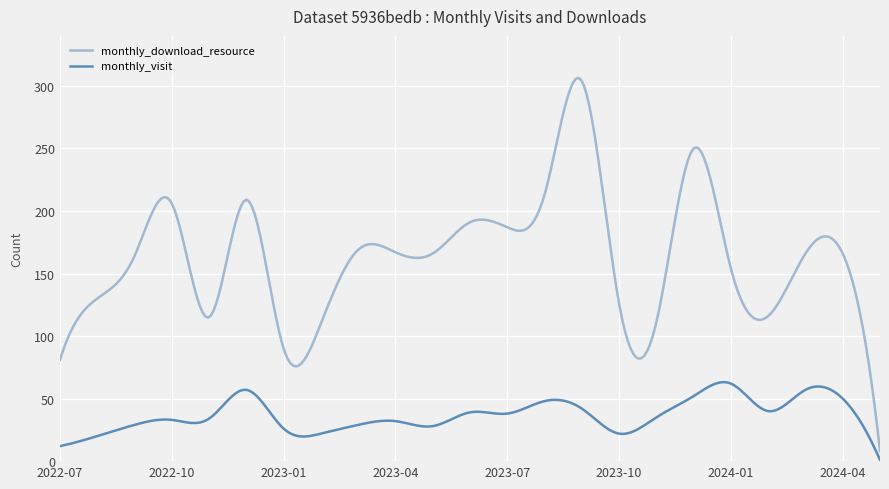

Which series has the largest range (max minus min)?

monthly_download_resource